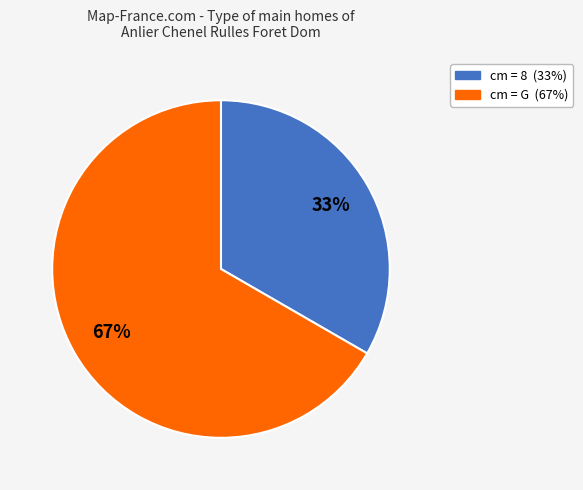

To the nearest percent, what is the average slice percentage?

50%